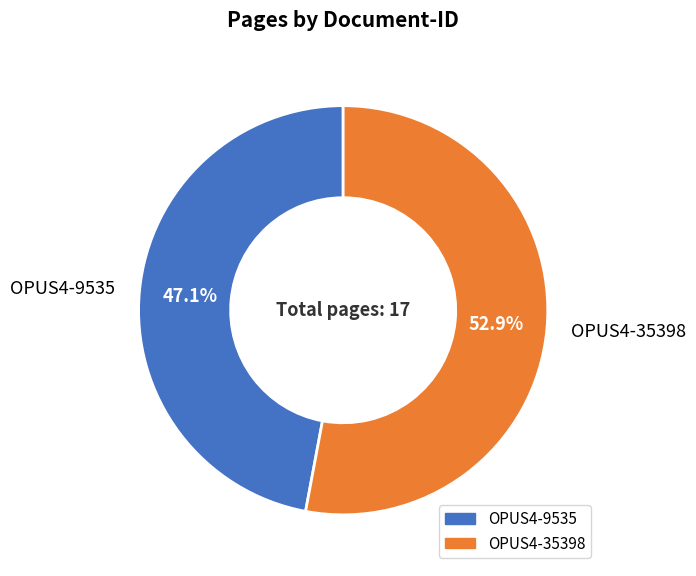

What percentage is NOT represented by OPUS4-35398?

47.1%